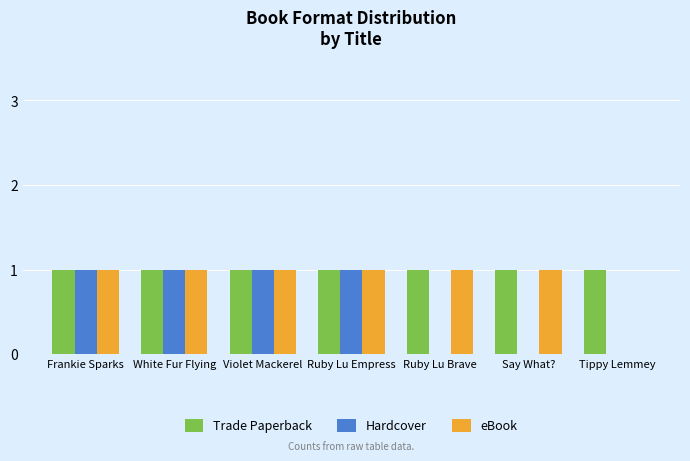

Between Frankie Sparks and Ruby Lu Brave, which series saw the biggest shift?

Hardcover